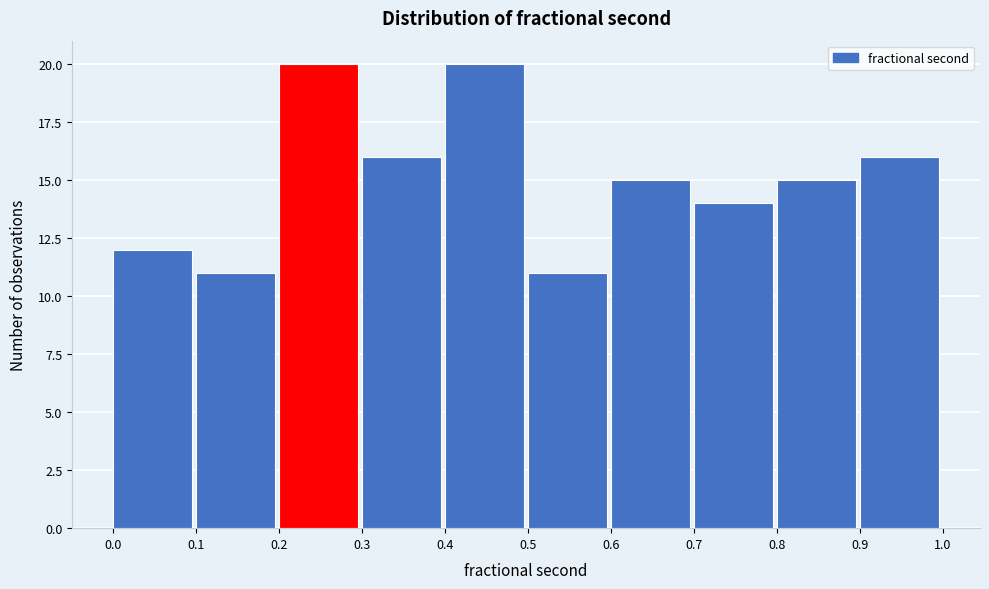

Reading left to right, list every bar in this chart as the range it spans on the x-axis followed by its height. The values are not printed on the chart, so give them approximately, as read against the axis.

0.0 to 0.1: 12
0.1 to 0.2: 11
0.2 to 0.3: 20
0.3 to 0.4: 16
0.4 to 0.5: 20
0.5 to 0.6: 11
0.6 to 0.7: 15
0.7 to 0.8: 14
0.8 to 0.9: 15
0.9 to 1.0: 16